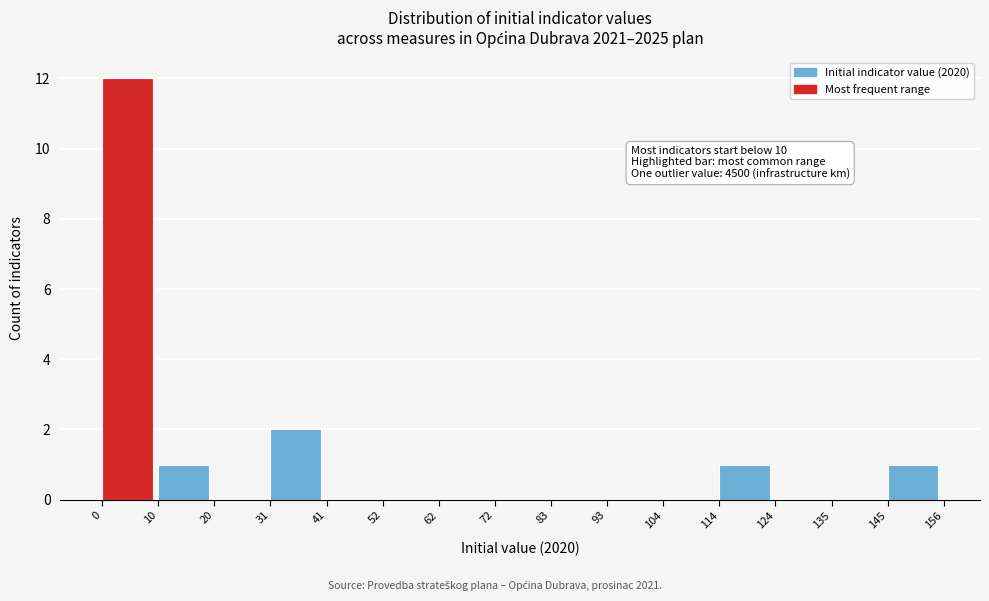

Which range on the x-axis has the tallest bar?

0 to 10